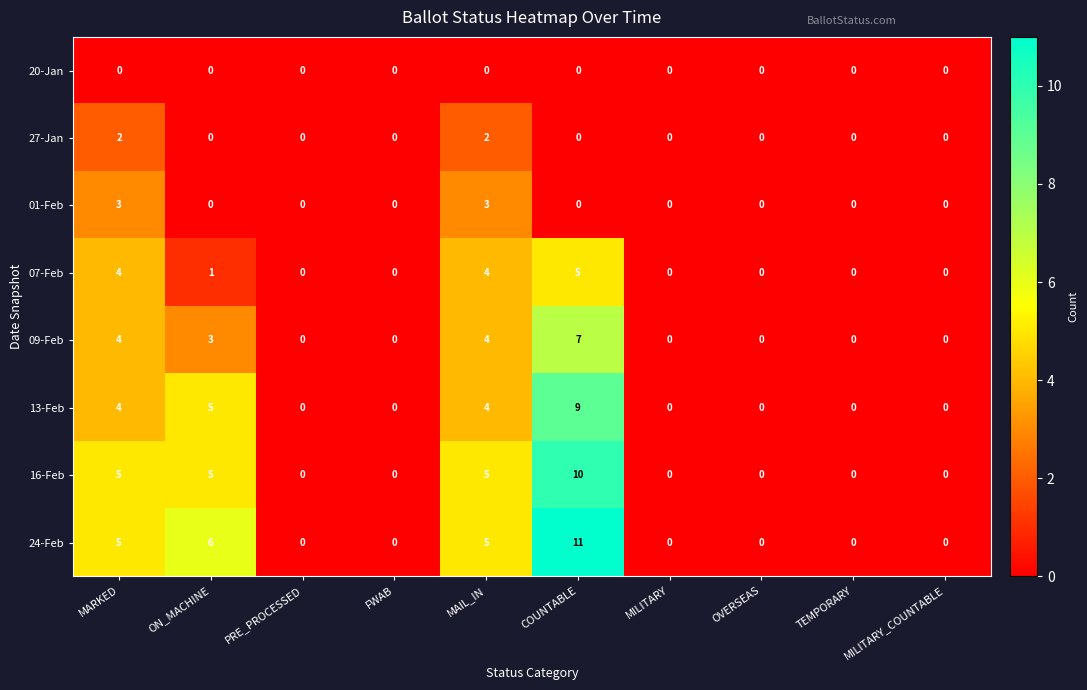

What is the total value across all series at ON_MACHINE?

20